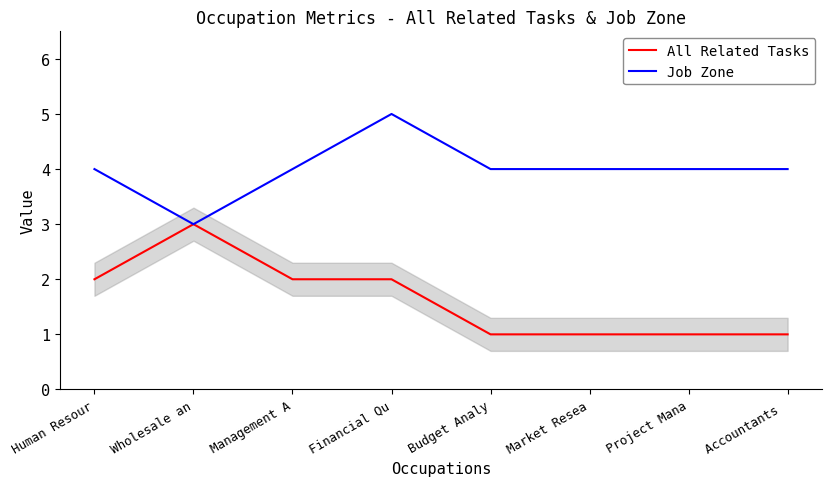

Reading left to right, transcribe all the data shown in this chart.

All Related Tasks: Human Resour=2	Wholesale an=3	Management A=2	Financial Qu=2	Budget Analy=1	Market Resea=1	Project Mana=1	Accountants =1
Job Zone: Human Resour=4	Wholesale an=3	Management A=4	Financial Qu=5	Budget Analy=4	Market Resea=4	Project Mana=4	Accountants =4